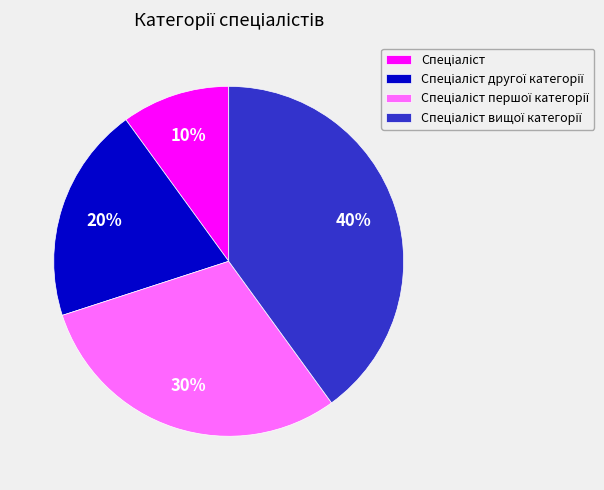

Does any single category account for the majority?

No